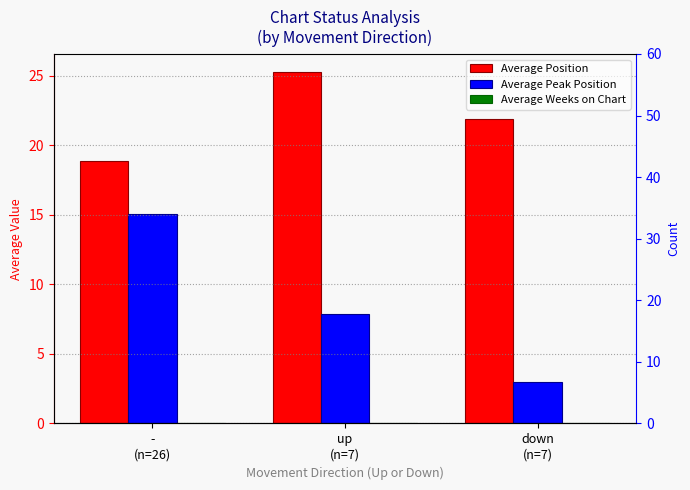

Which series has the largest total across all categories?

Average Position